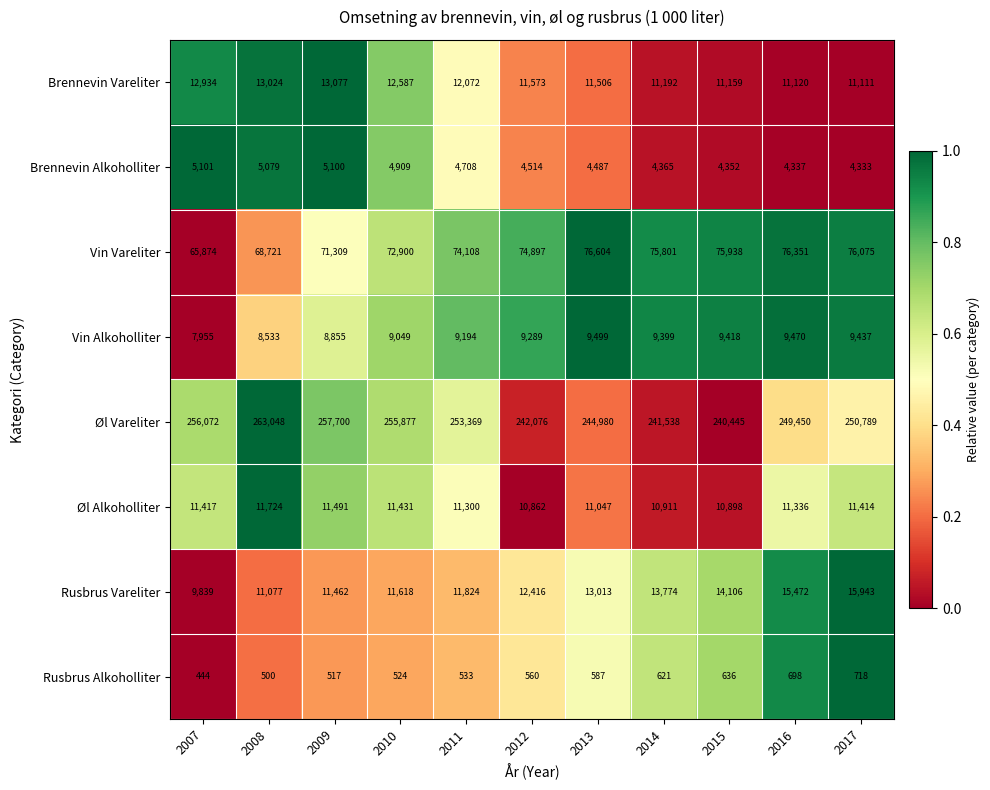

List the series in order of their peak value, lowest first.

Rusbrus Alkoholliter, Brennevin Alkoholliter, Vin Alkoholliter, Øl Alkoholliter, Brennevin Vareliter, Rusbrus Vareliter, Vin Vareliter, Øl Vareliter